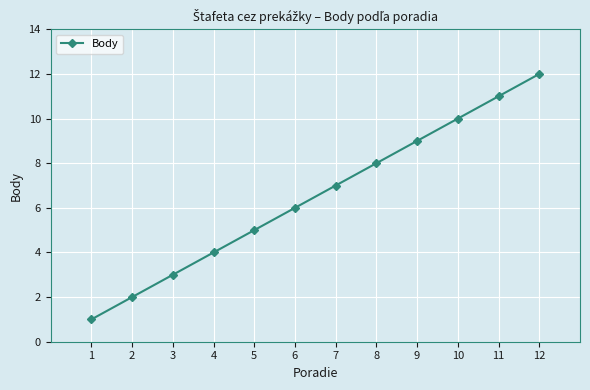

Reading right to left, what are all the values shown in this chart?

12	11	10	9	8	7	6	5	4	3	2	1